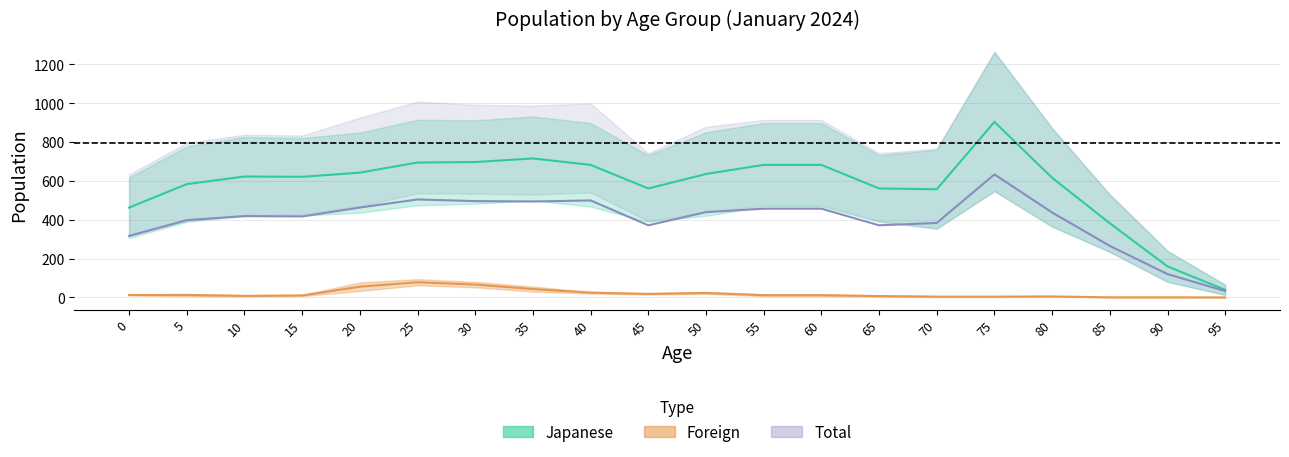

Rank the categories by Foreign Female value from lowest to highest.

95, 85, 90, 80, 70, 75, 0, 10, 15, 45, 65, 40, 55, 60, 50, 5, 35, 30, 25, 20